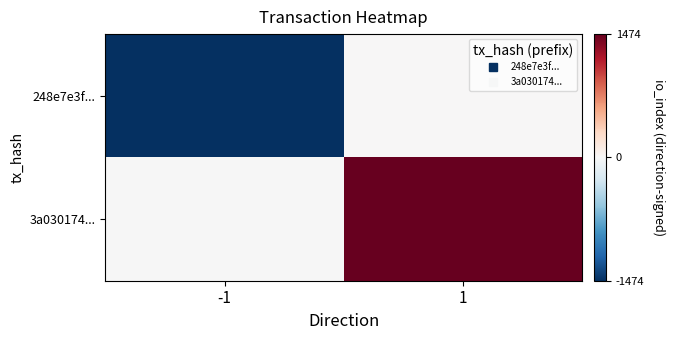

At -1, list the series in order from smallest to largest.

248e7e3f..., 3a030174...